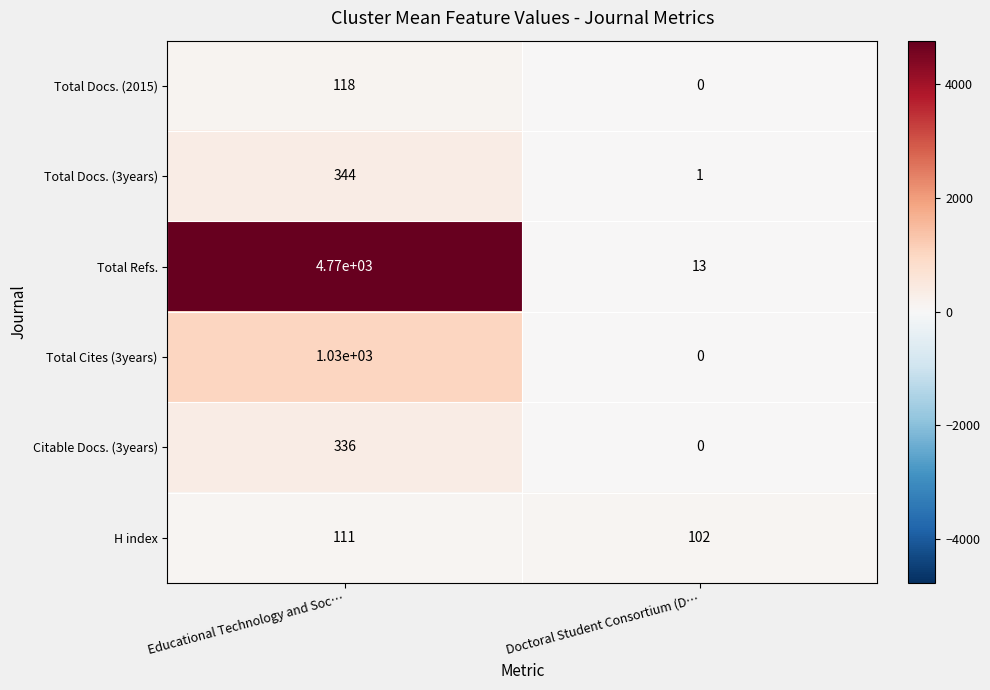

Reading left to right, transcribe all the data shown in this chart.

Total Docs. (2015): 118	0
Total Docs. (3years): 344	1
Total Refs.: 4770	13
Total Cites (3years): 1030	0
Citable Docs. (3years): 336	0
H index: 111	102